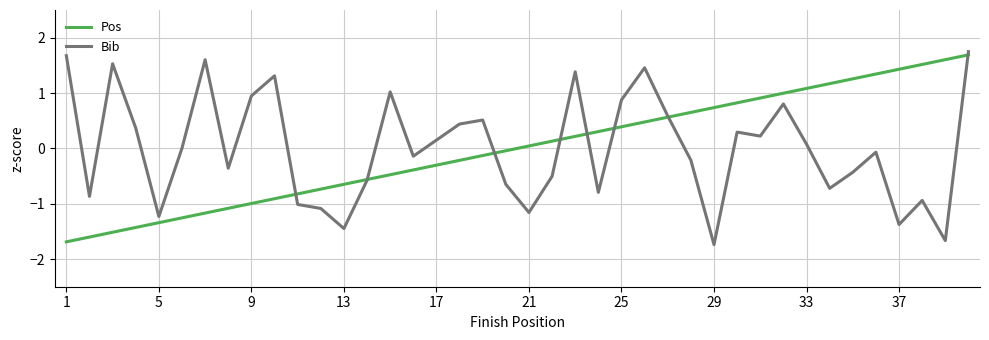

What is the minimum value shown in the chart?

-1.7